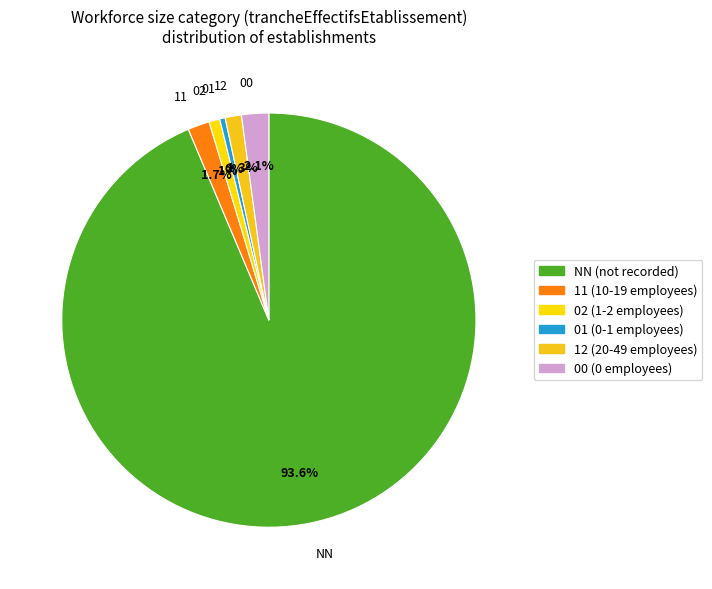

To the nearest percent, what portion does 12 represent?

1%